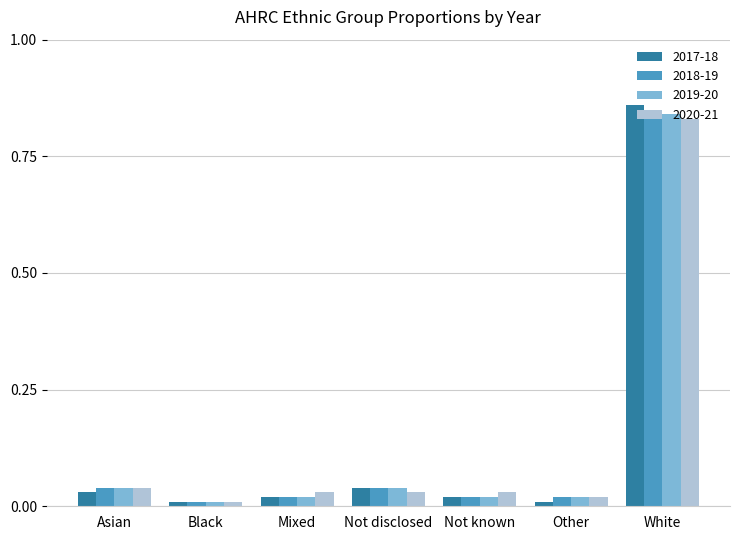

Does the chart contain stacked bars?

No